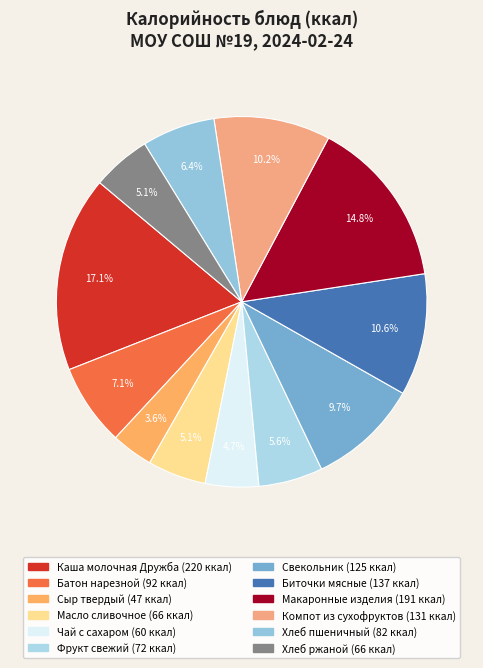

Is Хлеб ржаной the majority of the pie?

No